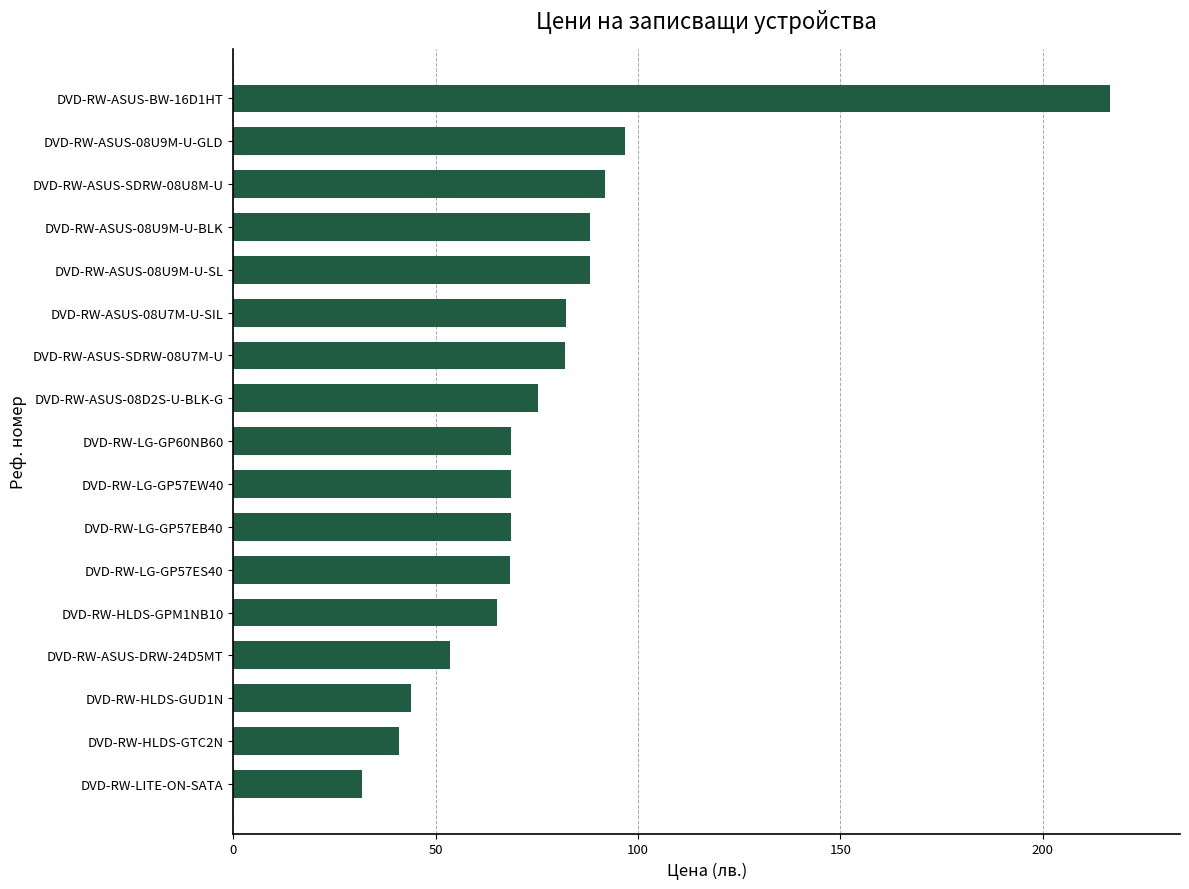

How many distinct data groups are displayed?

1